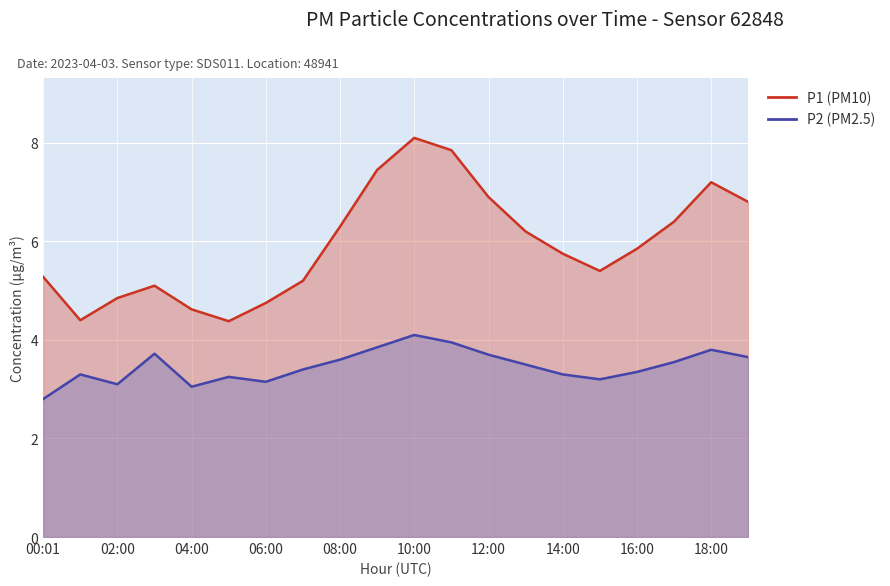

What is the total value across all series at 10:00?

12.2